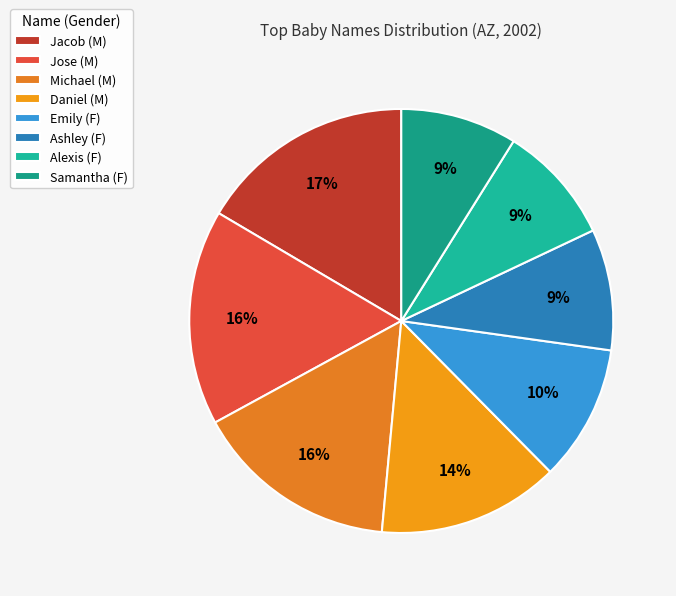

To the nearest percent, what is the average slice percentage?

12%